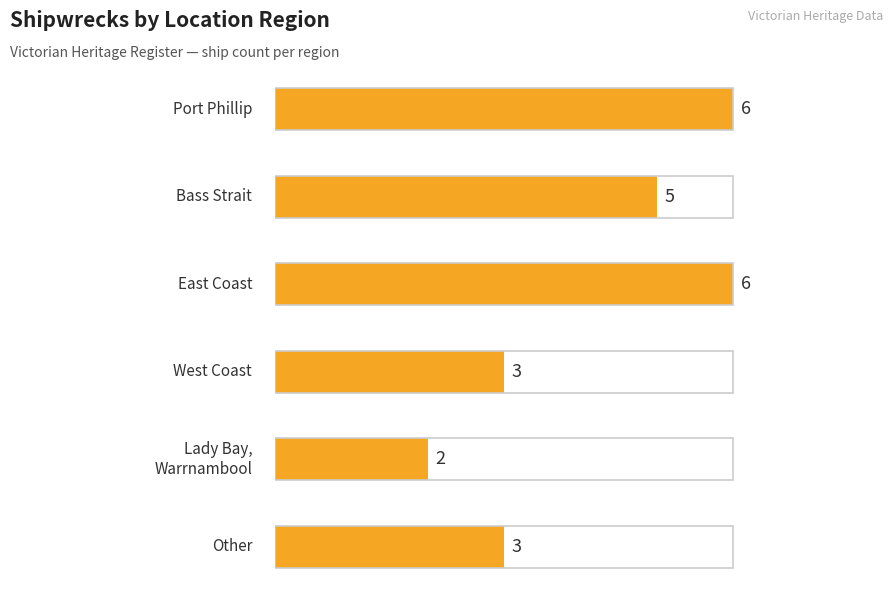

How many data points are less than 5?

3